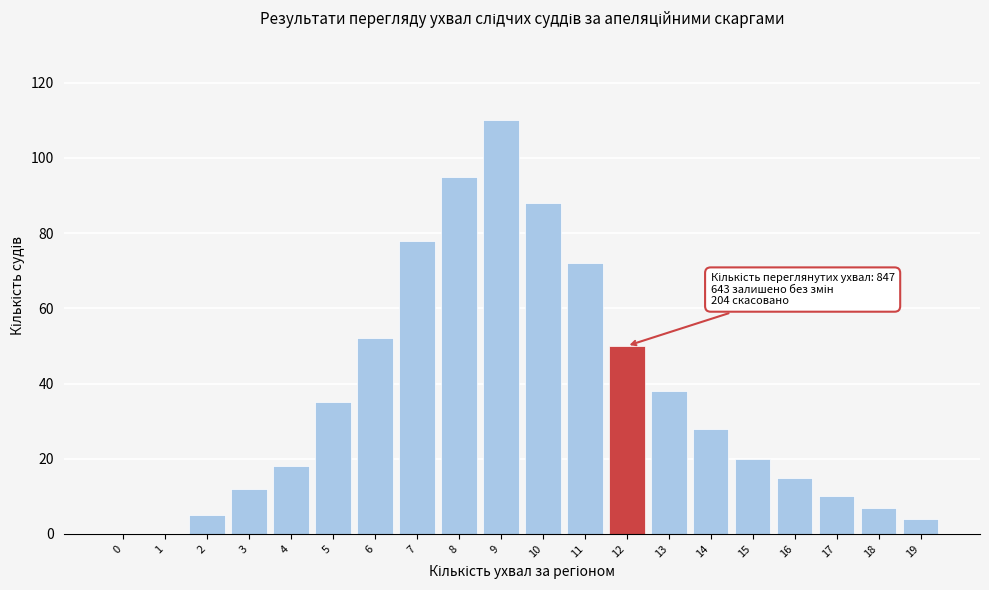

Reading left to right, what are all the values shown in this chart?

0=0	1=0	2=5	3=12	4=18	5=35	6=52	7=78	8=95	9=110	10=88	11=72	12=50	13=38	14=28	15=20	16=15	17=10	18=7	19=4